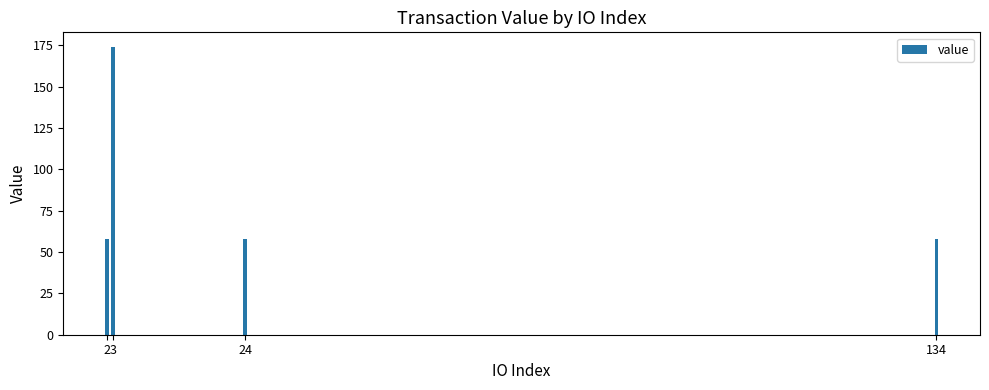

What is the smallest value displayed?

58.0